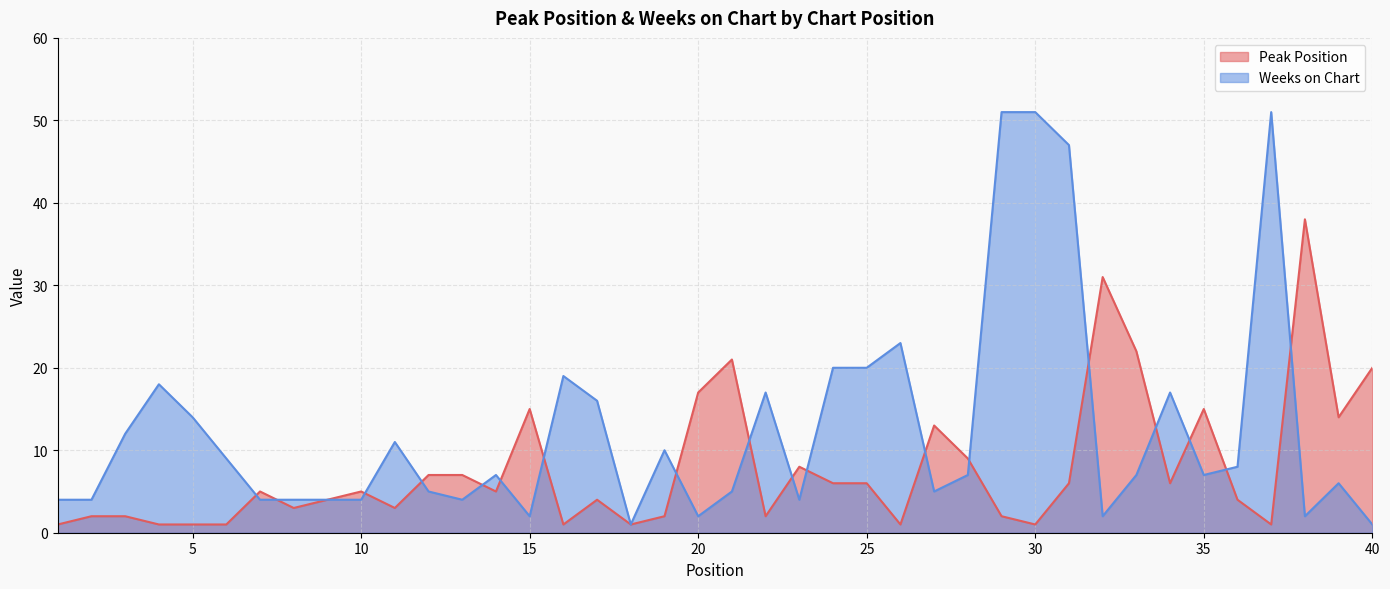

Does the chart have visible grid lines?

Yes